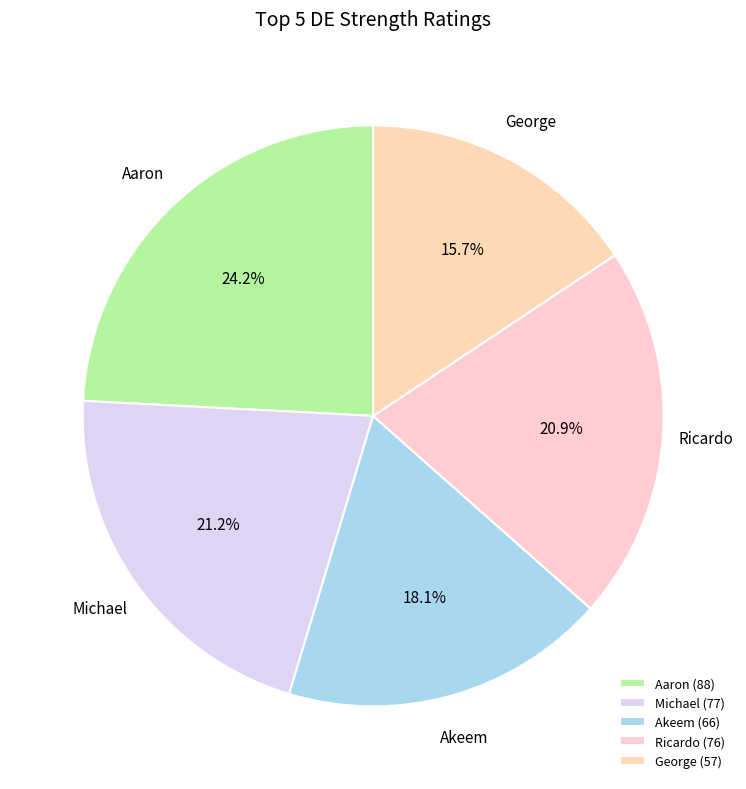

To the nearest percent, what is the difference between the largest and smallest slice percentages?

9%